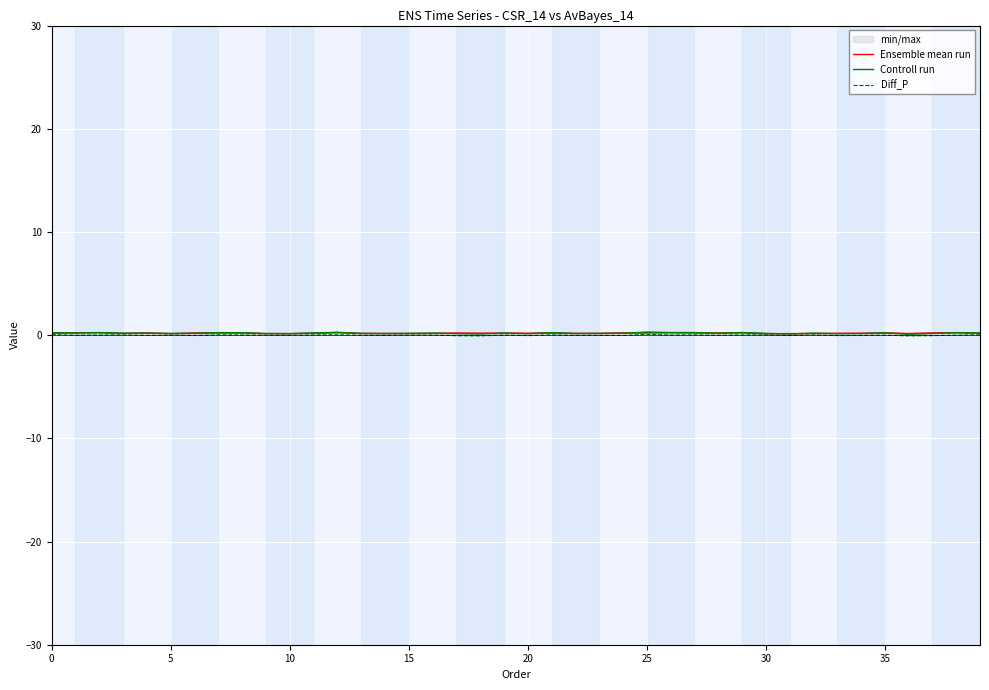

How many negative values does the Diff_P series have?

18